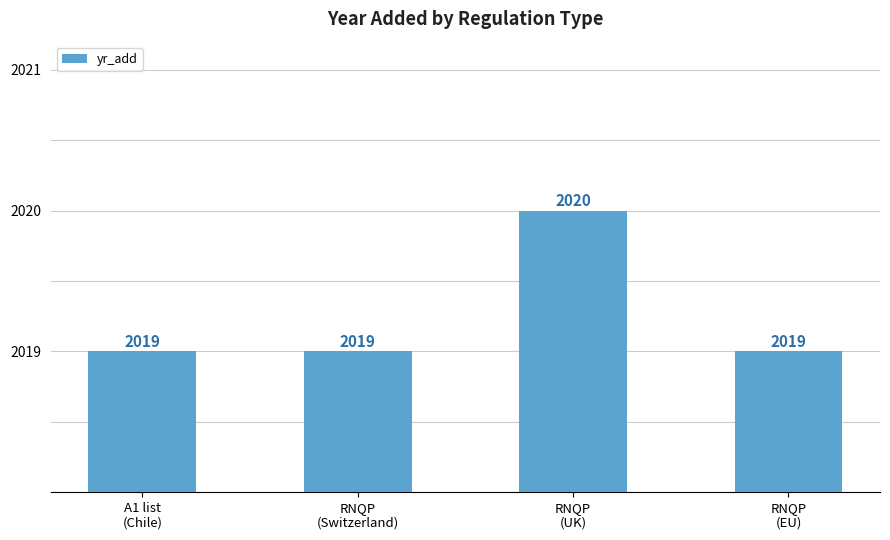

What is the ratio of the value at RNQP
(EU) to the value at A1 list
(Chile)?

1.0